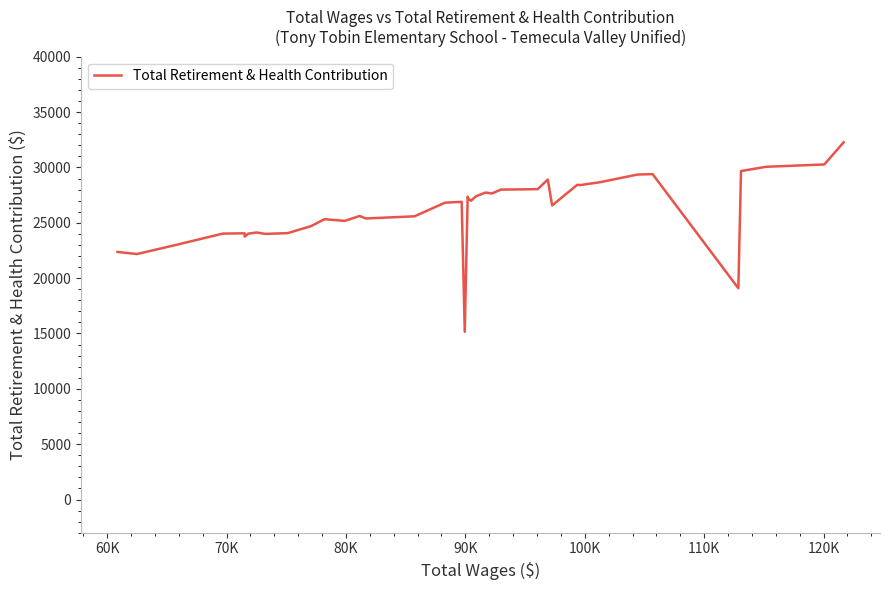

What is the smallest value displayed?

15148